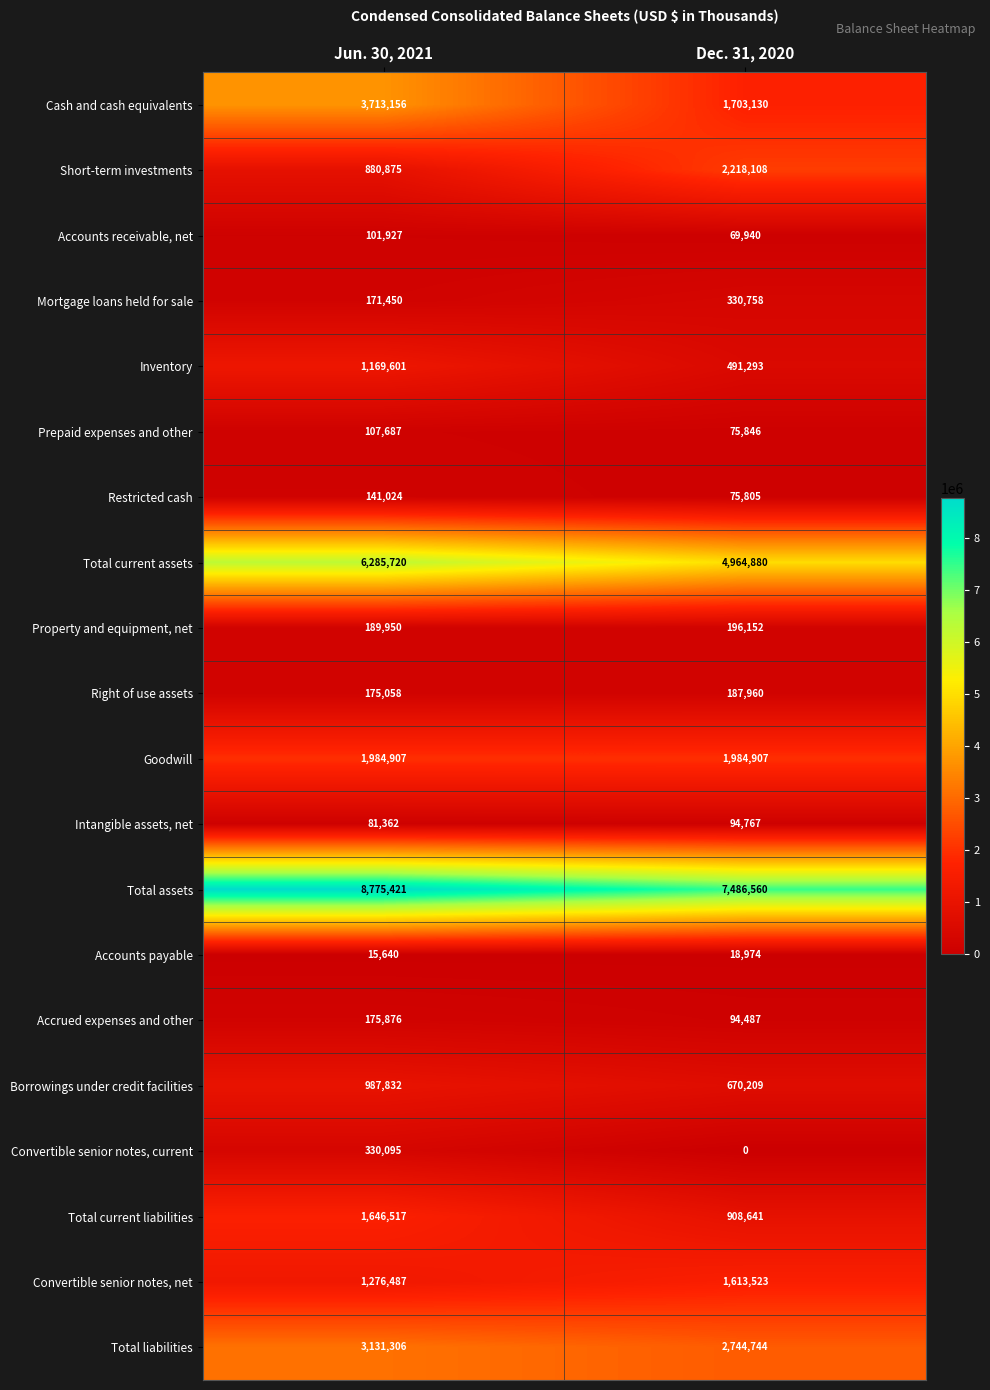

What is the difference between the Property and equipment, net values at Dec. 31, 2020 and Jun. 30, 2021?

6202